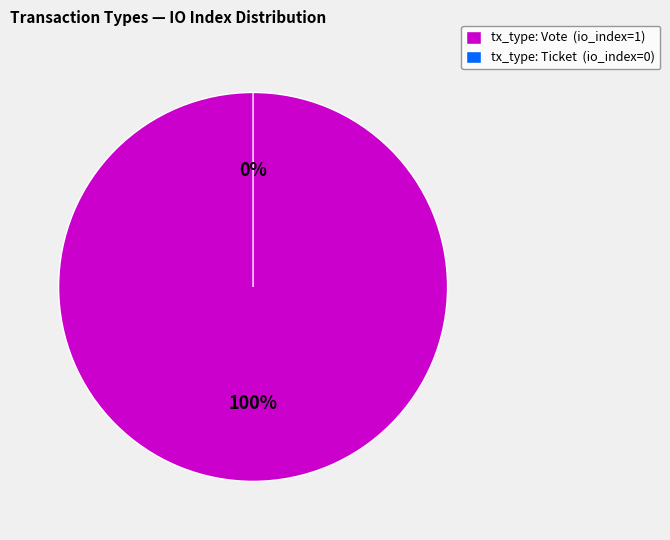

Count the number of slices in the pie.

2